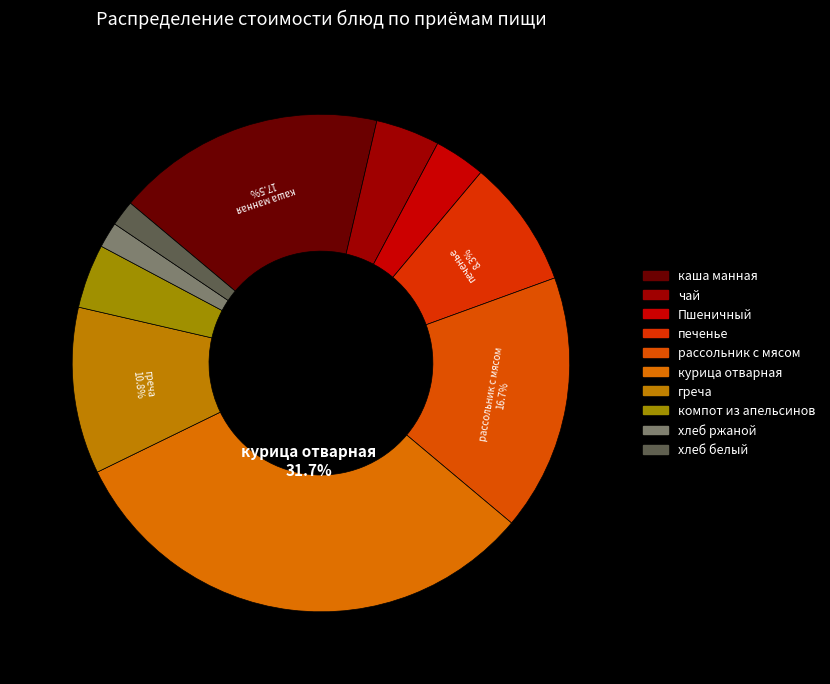

To the nearest percent, what is the difference between the рассольник с мясом and хлеб ржаной slice percentages?

15%